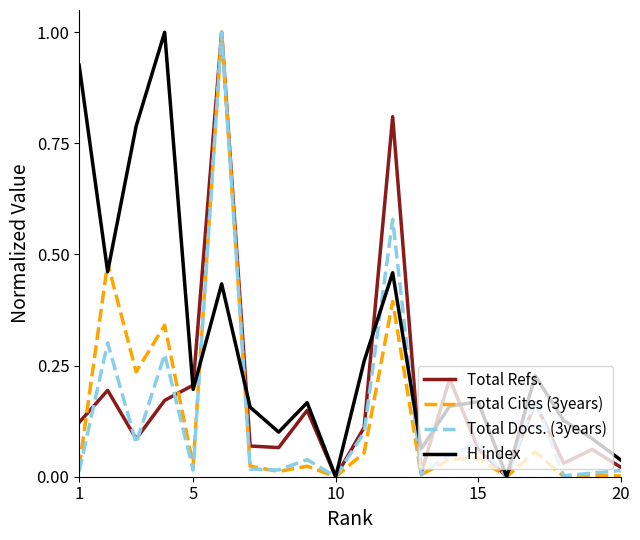

What is the greatest value displayed?

1.0